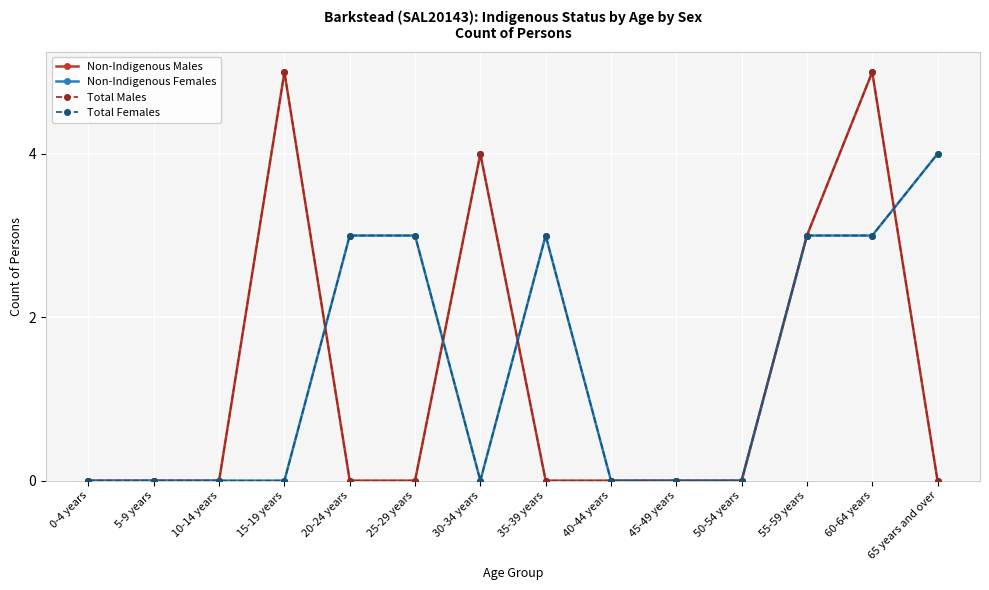

Does the chart have visible grid lines?

Yes